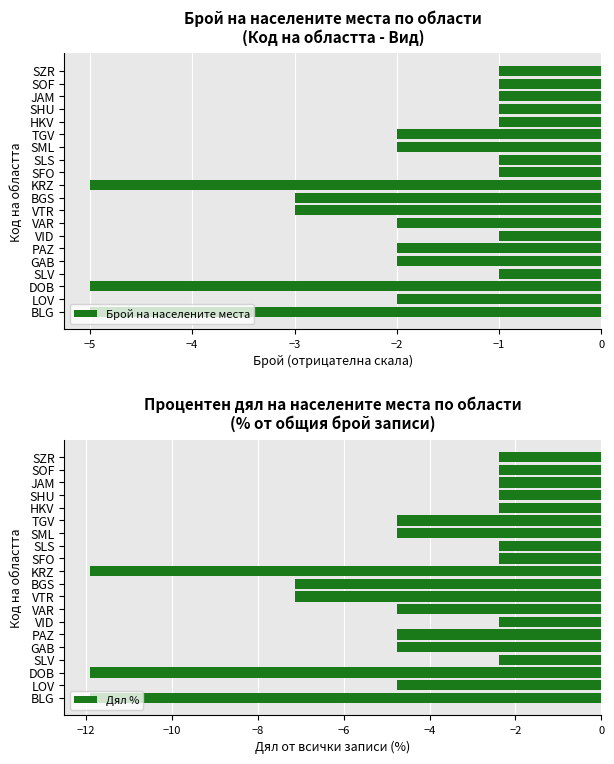

What is the minimum value for Брой на населените места?

-5